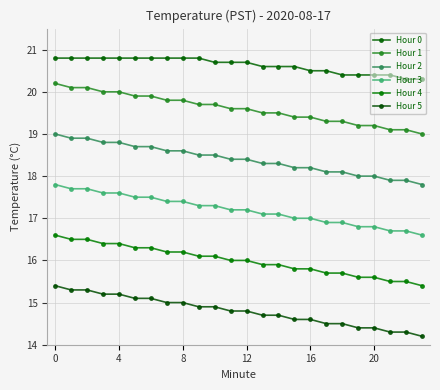

What is the value of the Hour 3 point at the 2nd from the left?

17.7